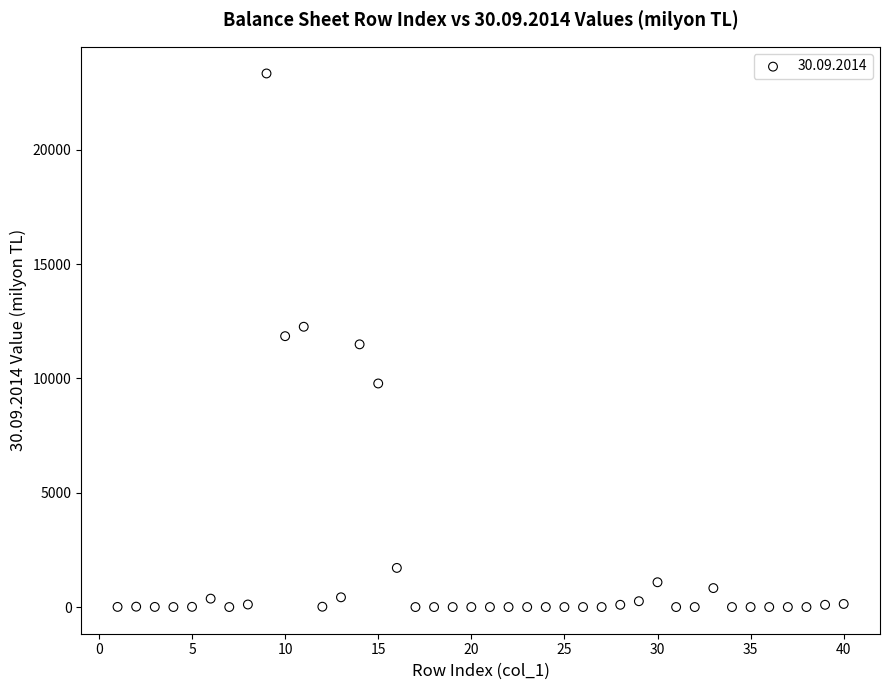

What is the range of X values (max minus min)?

39.0